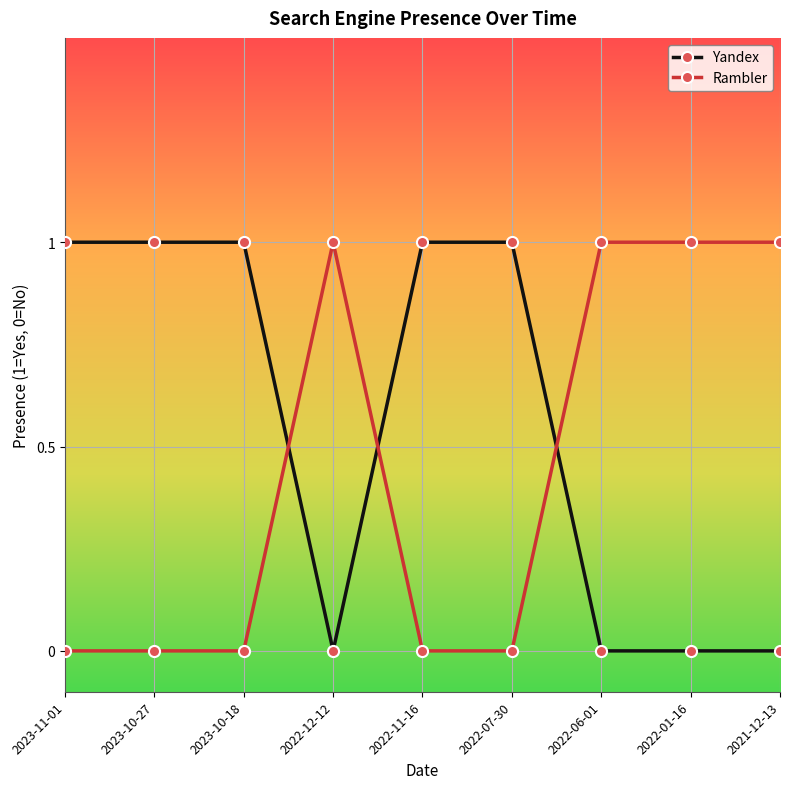

What is the label of the 4th point from the right?

2022-07-30